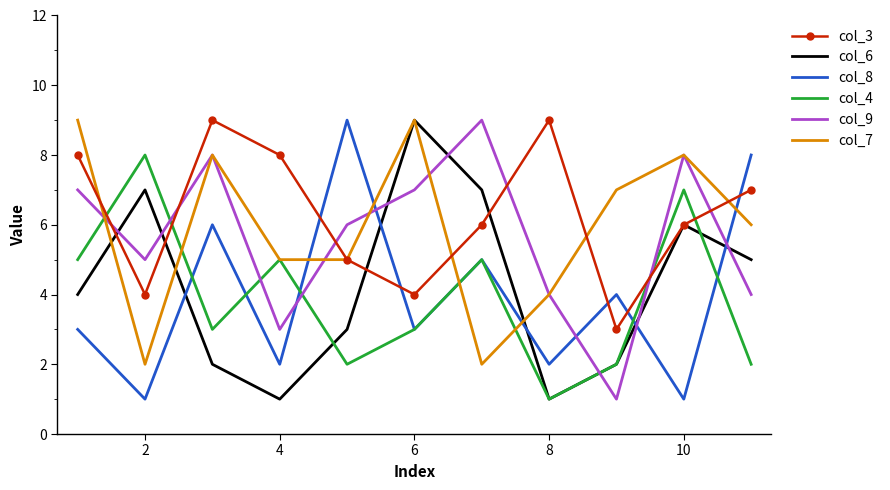

After their last crossing, which series has the higher values: col_4 or col_3?

col_3